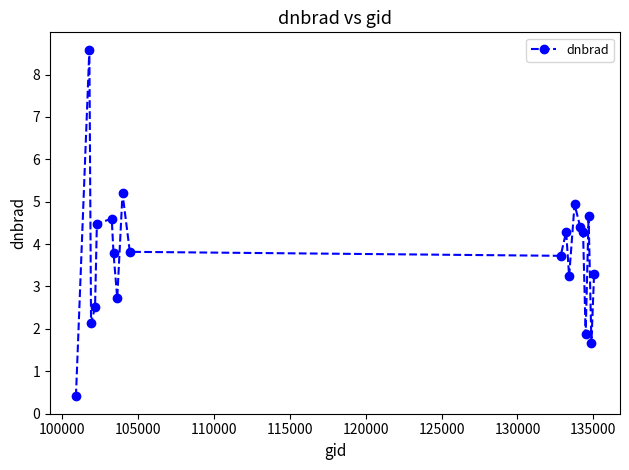

What is the value of the 5th point from the left?

4.5